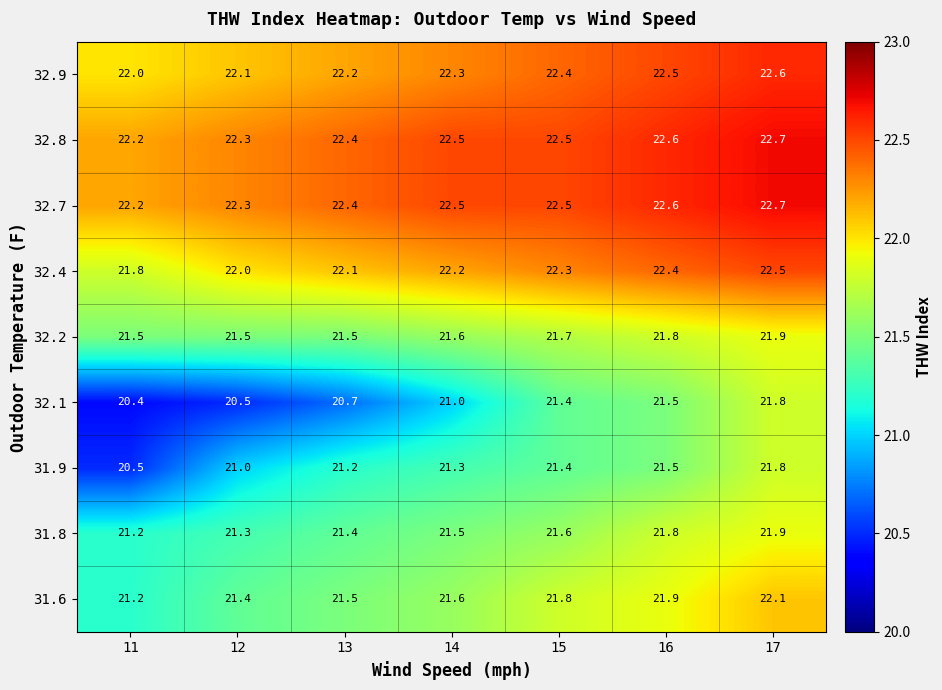

Which series changed the most between 14 and 16?

32.1